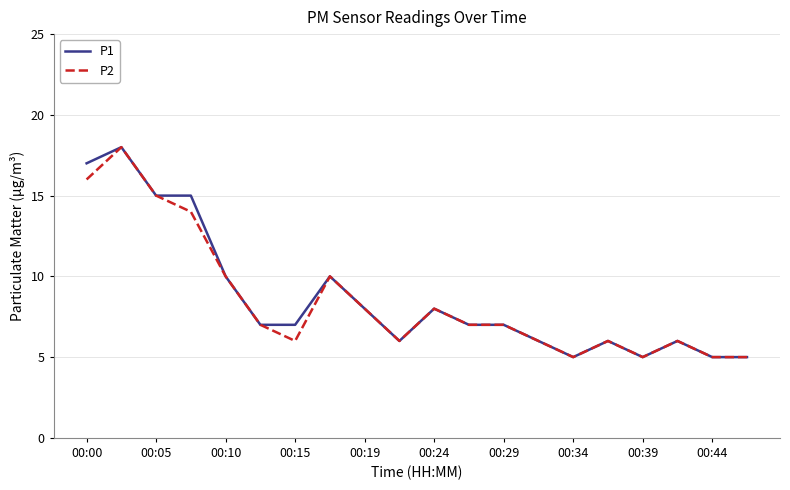

What are all the series names shown in the legend?

P1, P2